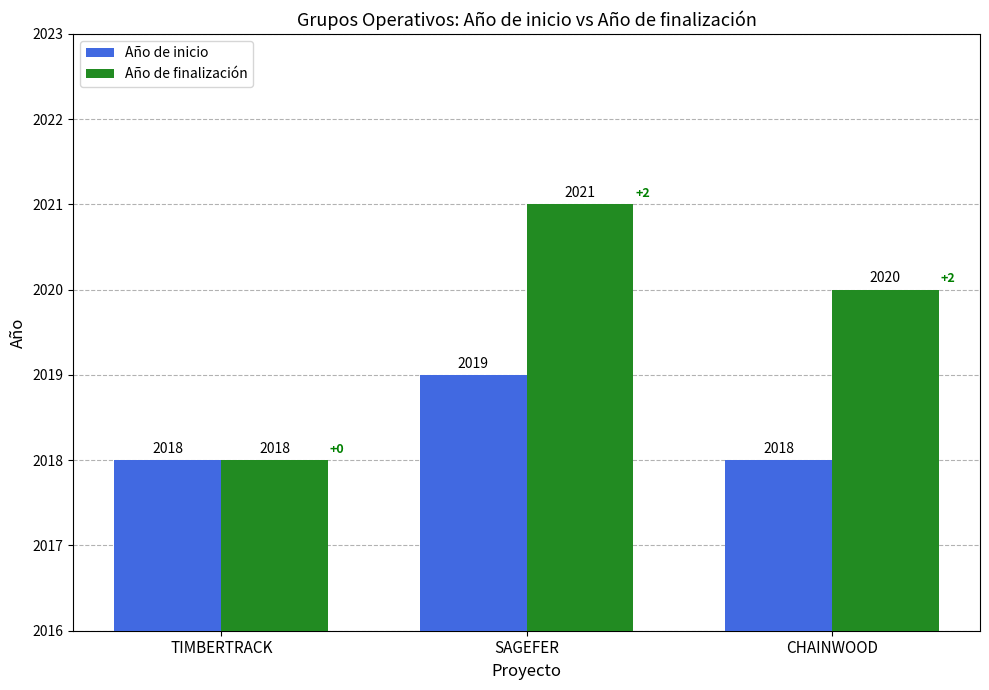

What is the maximum value shown in the chart?

2021